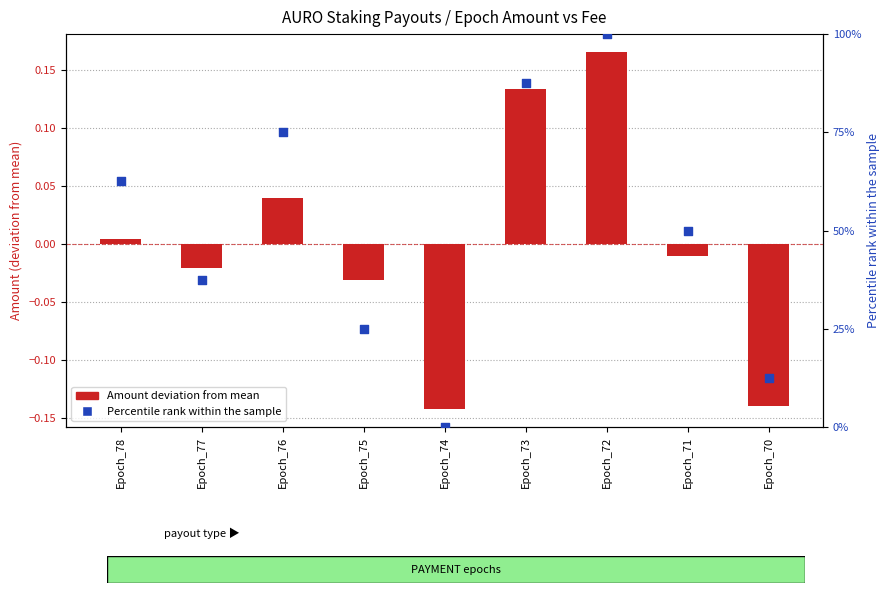

Which series contains the lowest Y value?

Amount deviation from mean